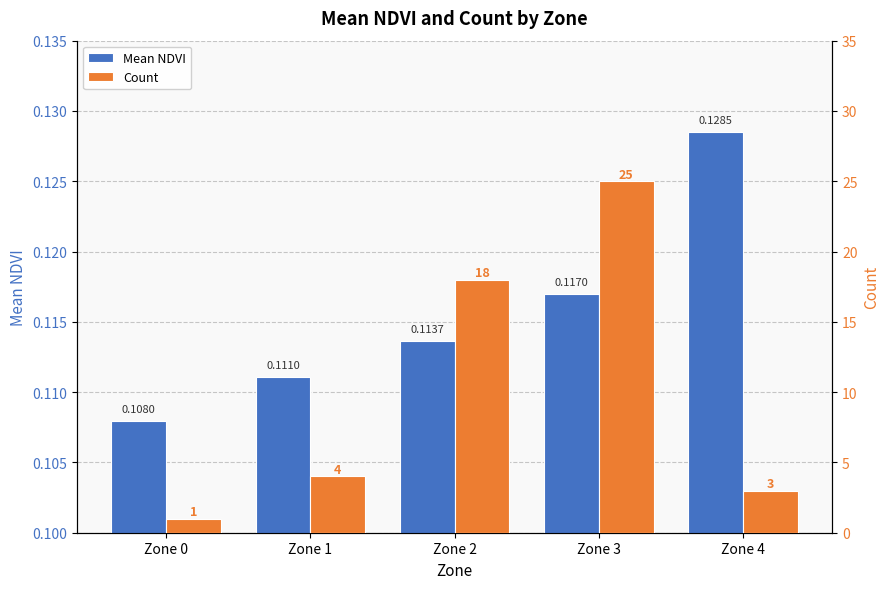

What is the minimum value for Count?

1.0